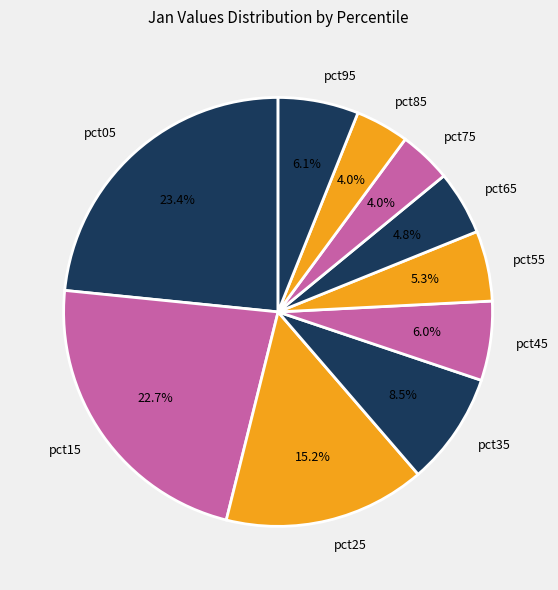

To the nearest percent, what is the combined percentage of pct45 and pct95?

12%